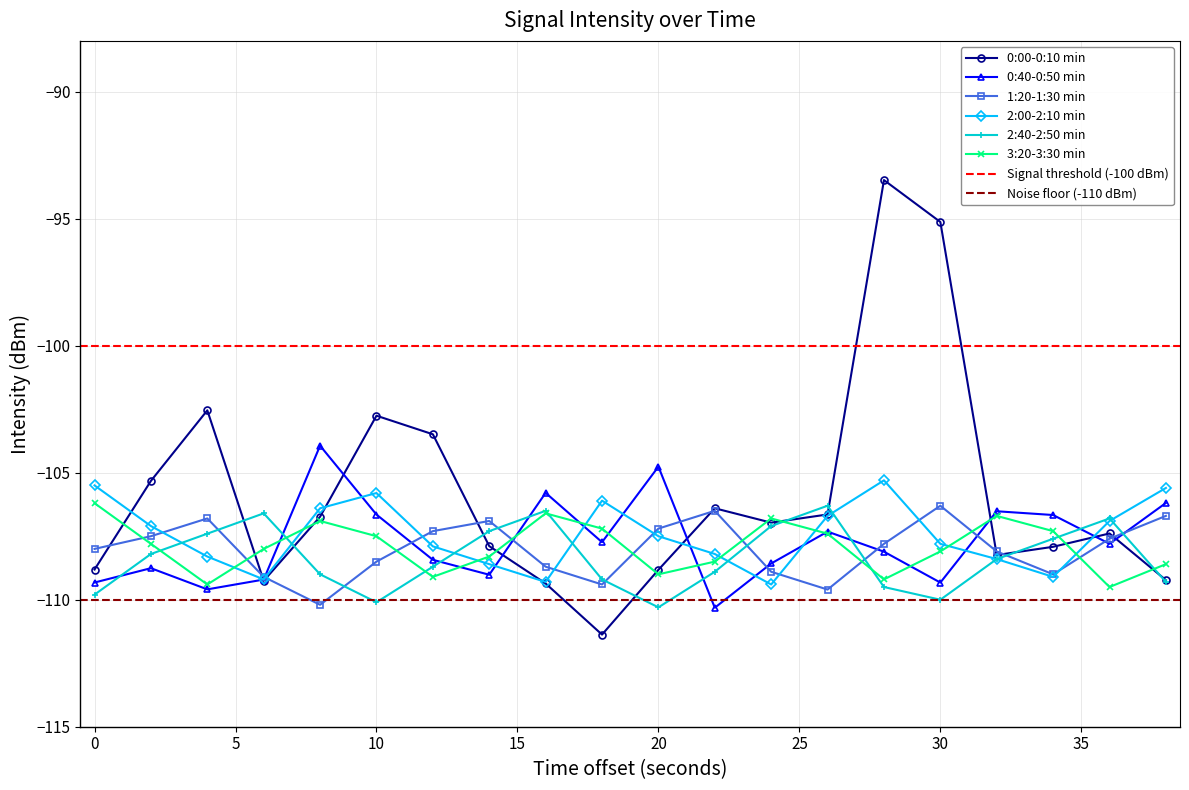

Is it true that 2:40-2:50 min equals -26.0 at 28?

False